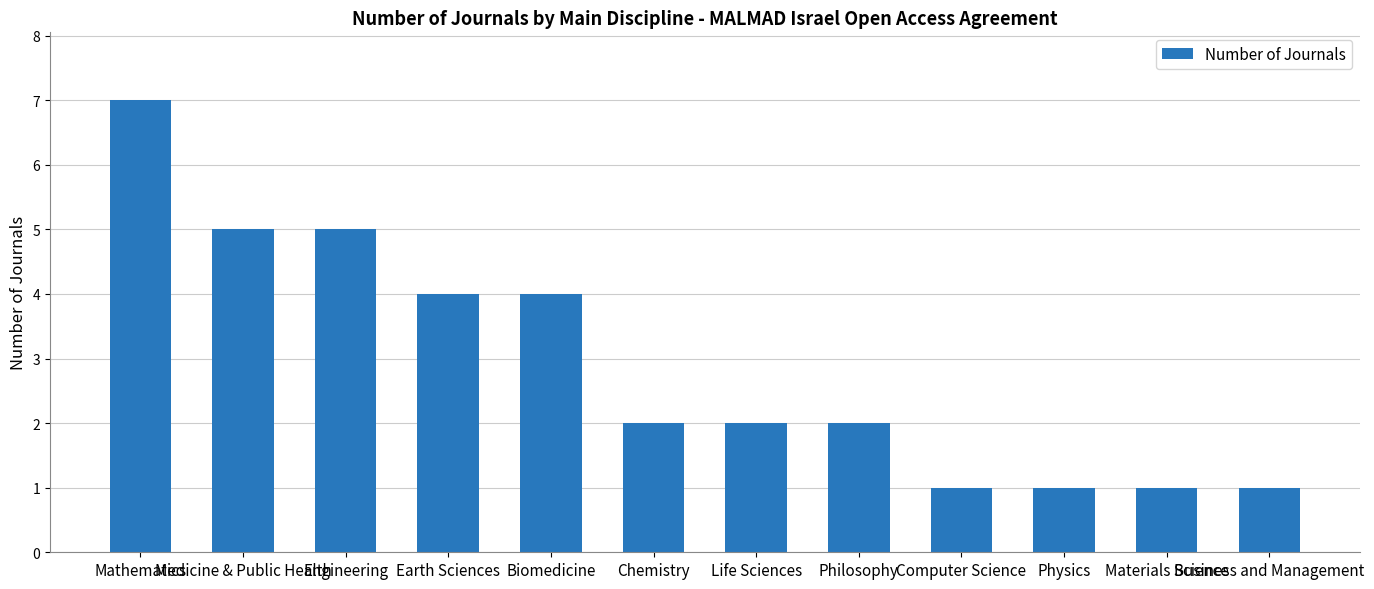

At which label does the data first exceed 2?

Mathematics